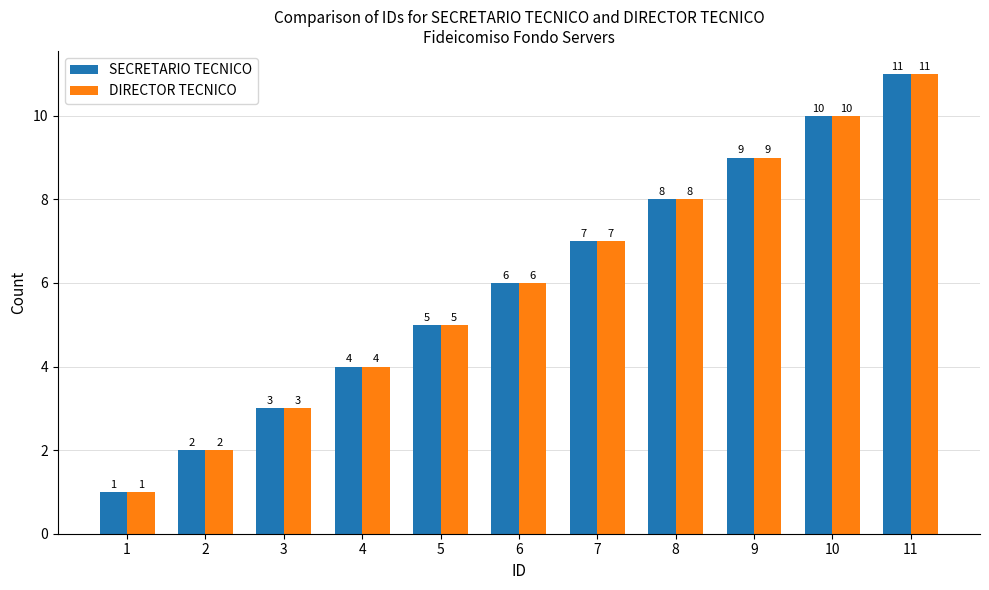

The SECRETARIO TECNICO series shows 5 at 4. True or false?

False